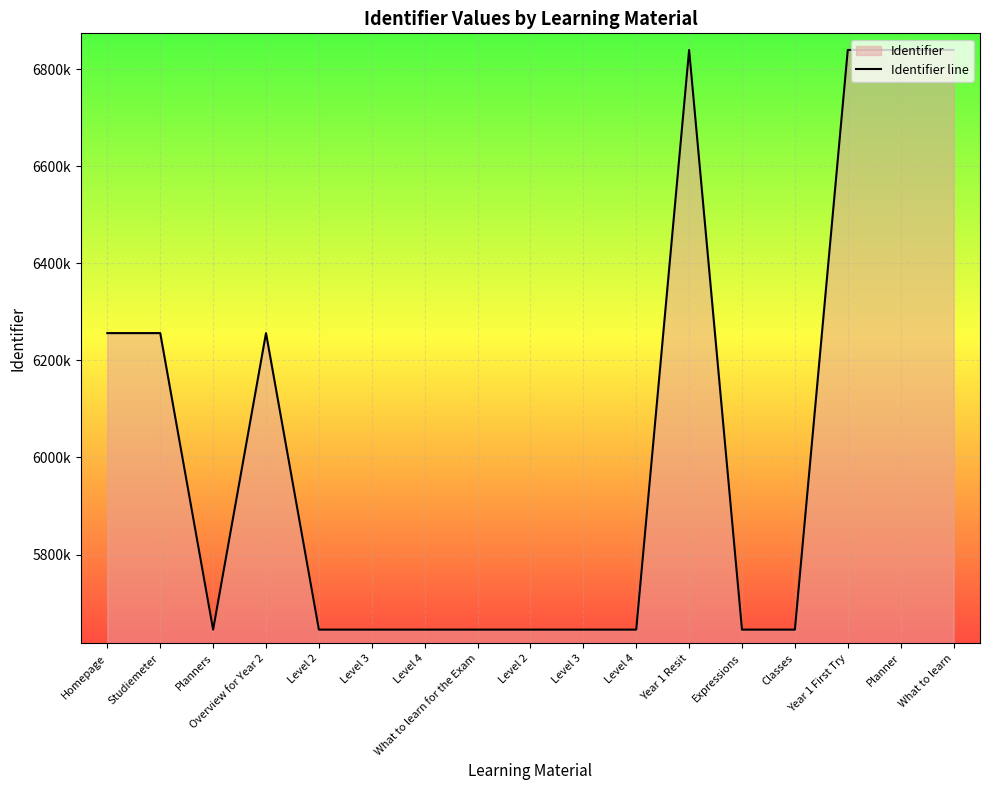

What is the label of the 1st point from the left?

Homepage